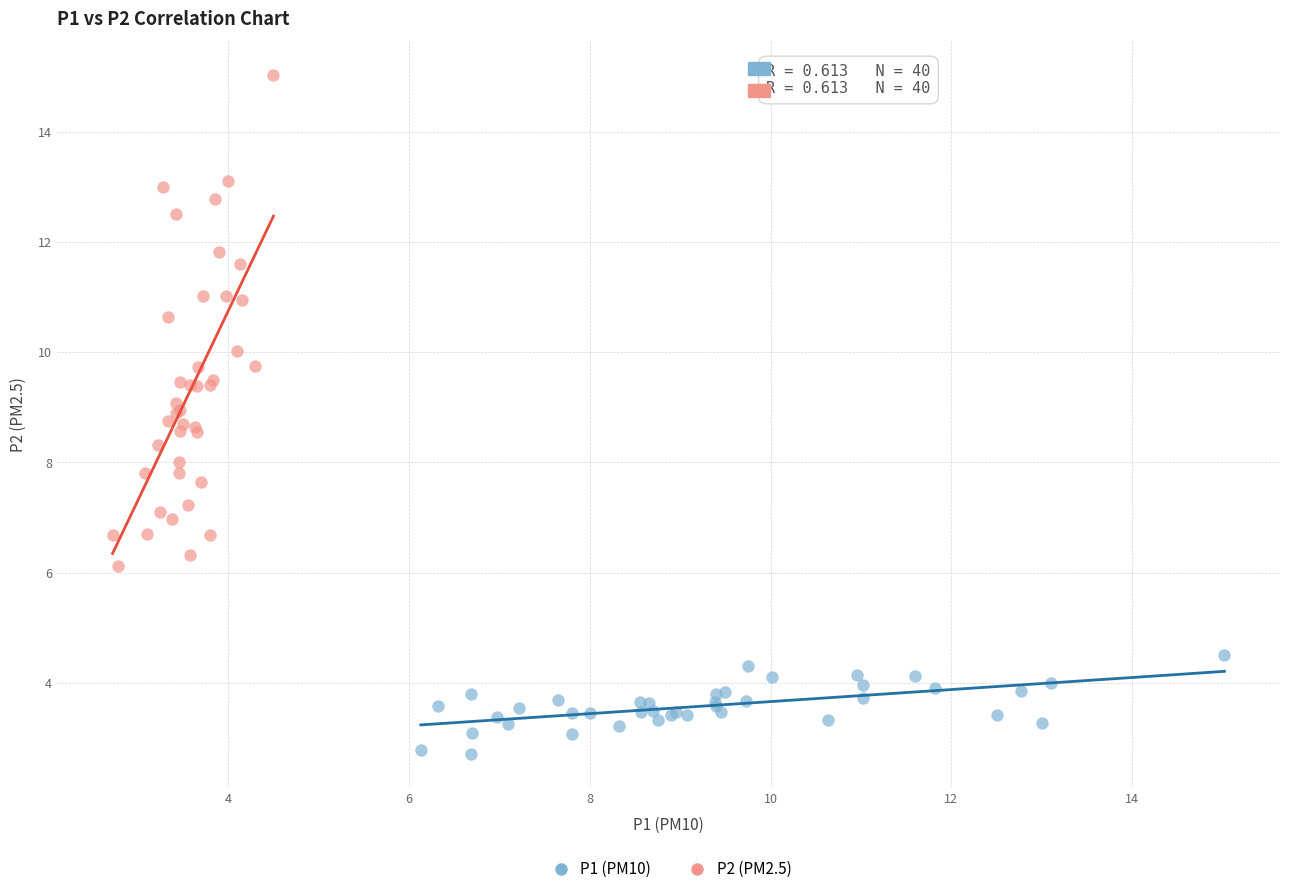

Which series reaches the minimum Y coordinate?

P1 (PM10)